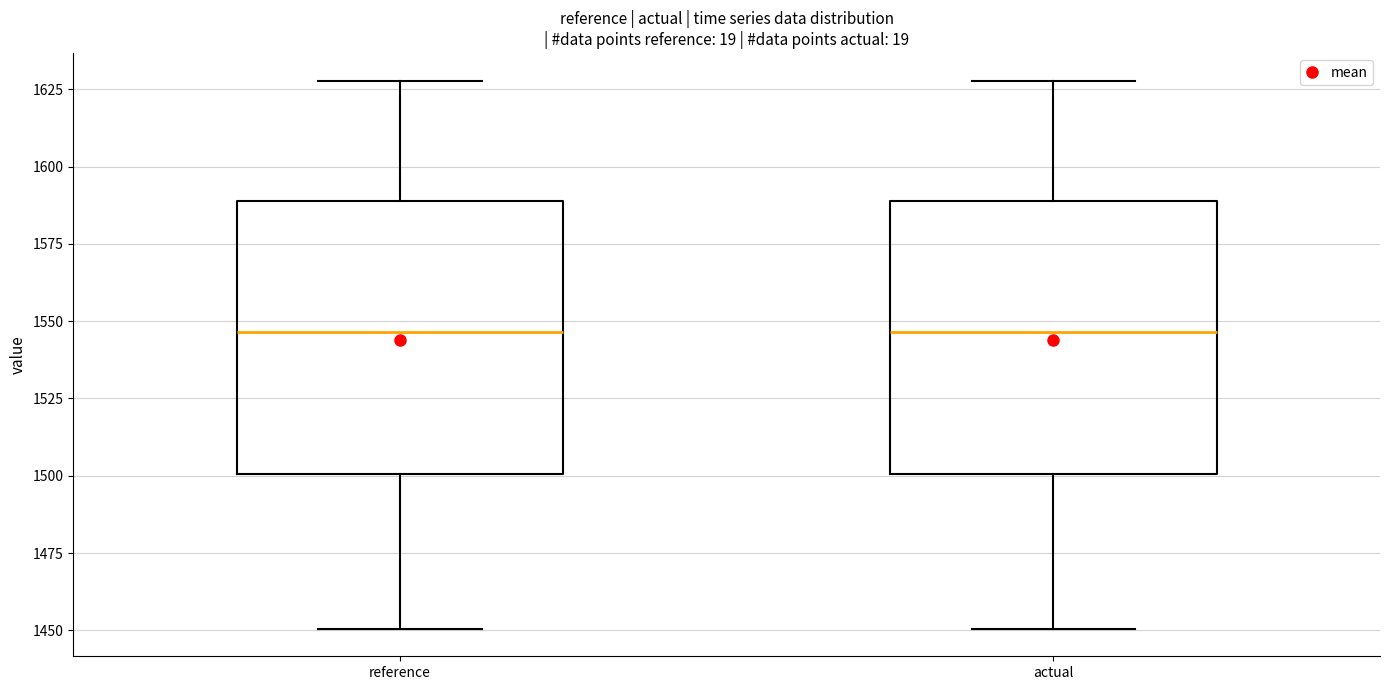

Where is the lower edge of the box for reference on the y-axis? The values are not printed on the chart, so give them approximately, as read against the axis.

1500